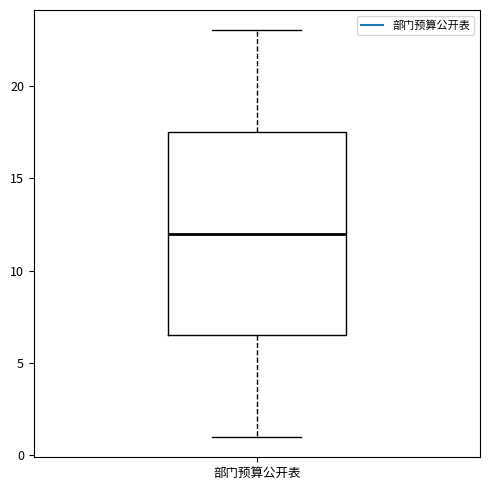

Where does the upper whisker of the box for 部门预算公开表 end on the y-axis? The values are not printed on the chart, so give them approximately, as read against the axis.

23.0